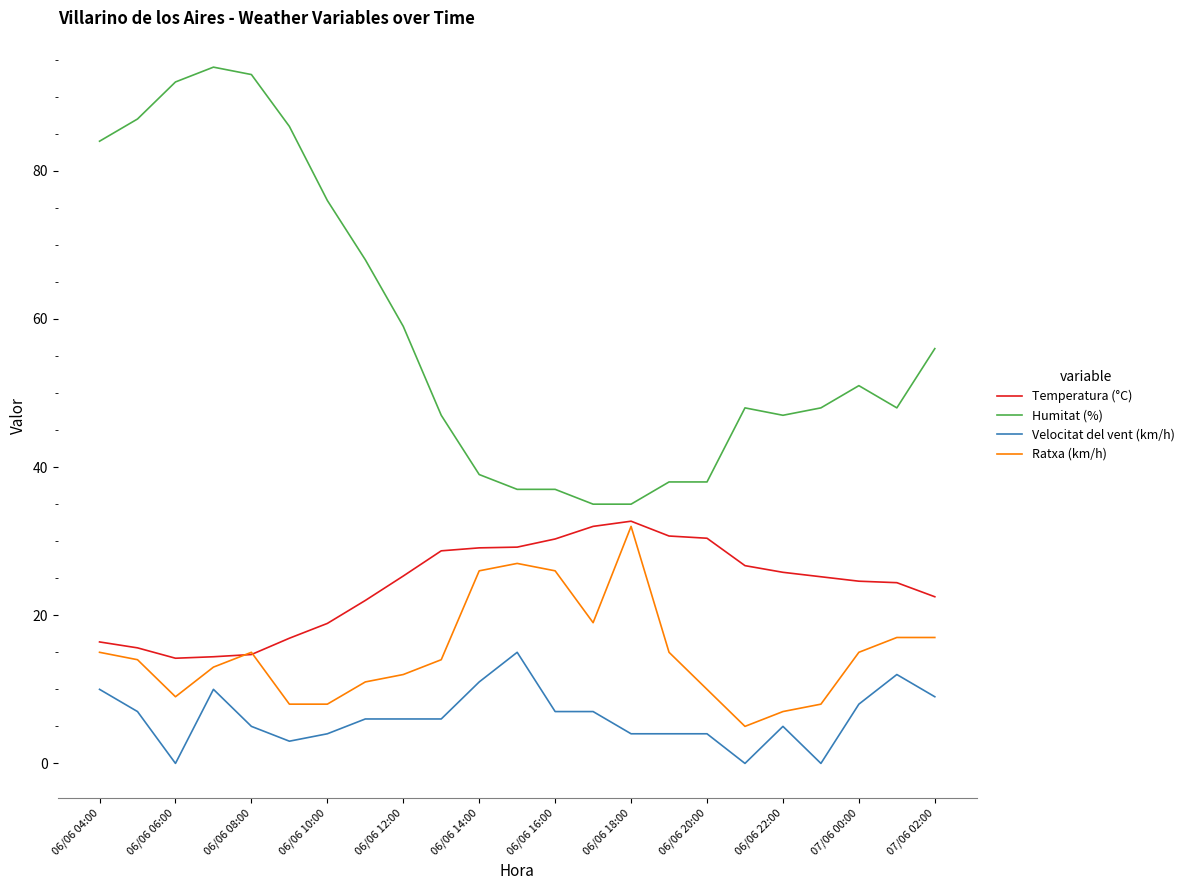

Which series has the largest range (max minus min)?

Humitat (%)